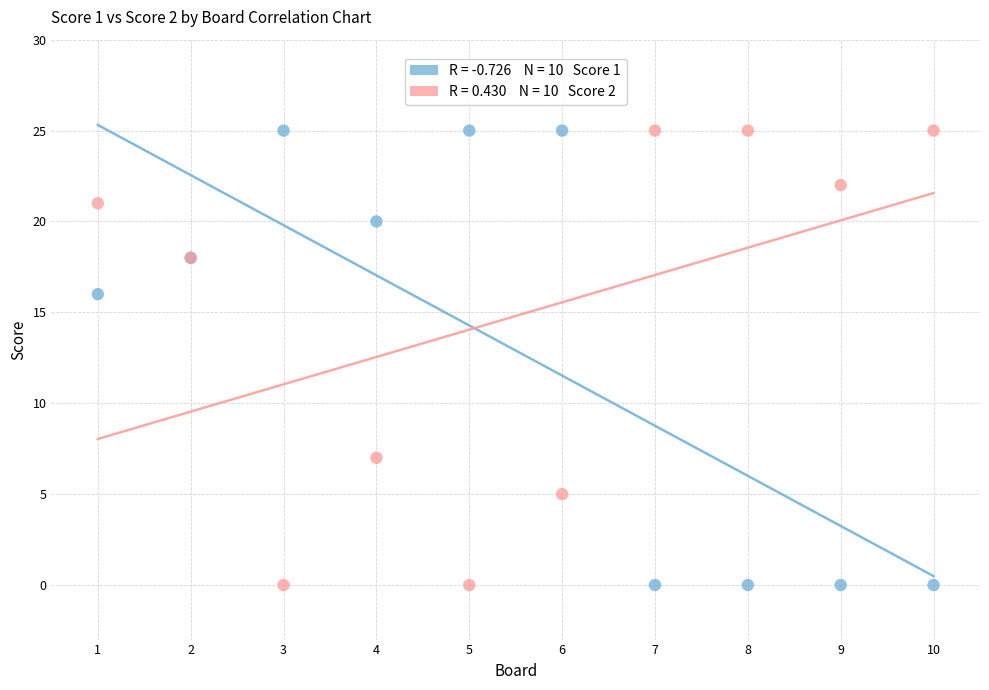

Across all series, what Y value is closest to 12?

16